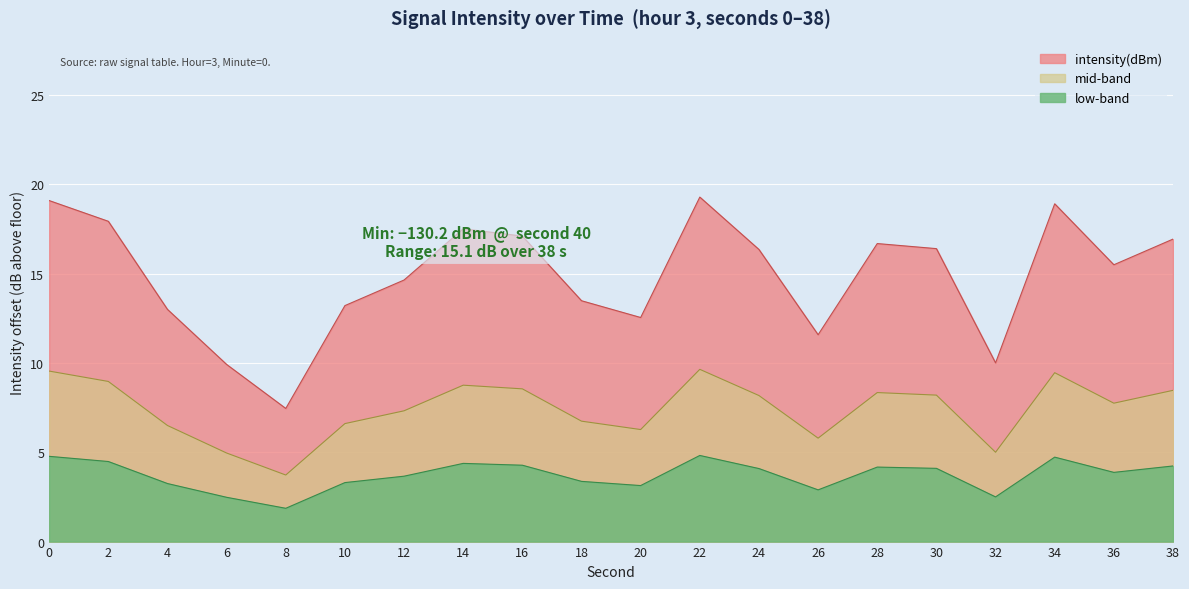

How many interior local valleys (lower than both neighbors) does the data have?

5